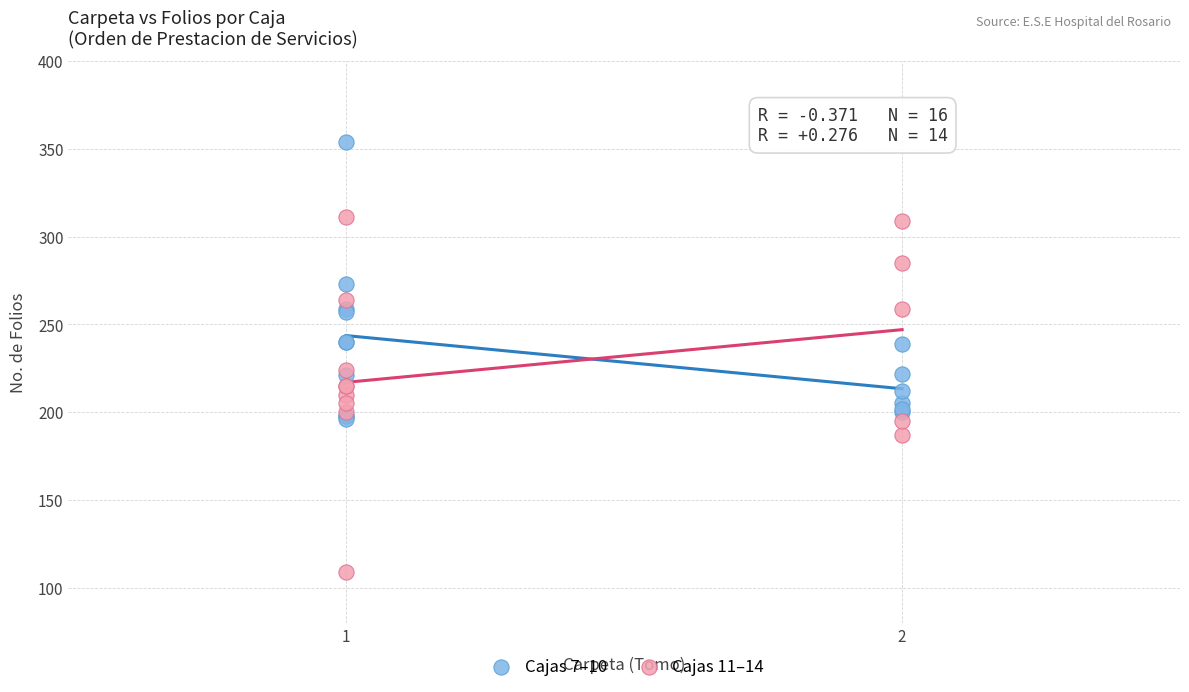

Which series has the largest Y range (max minus min)?

Cajas 11–14